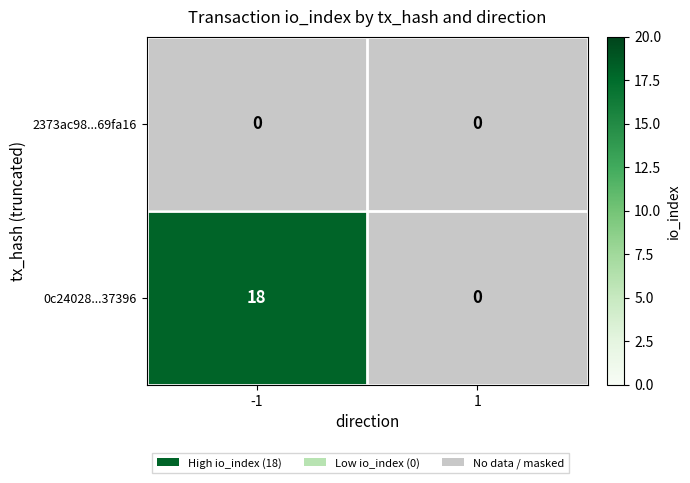

Which series has the largest total across all categories?

0c24028...37396